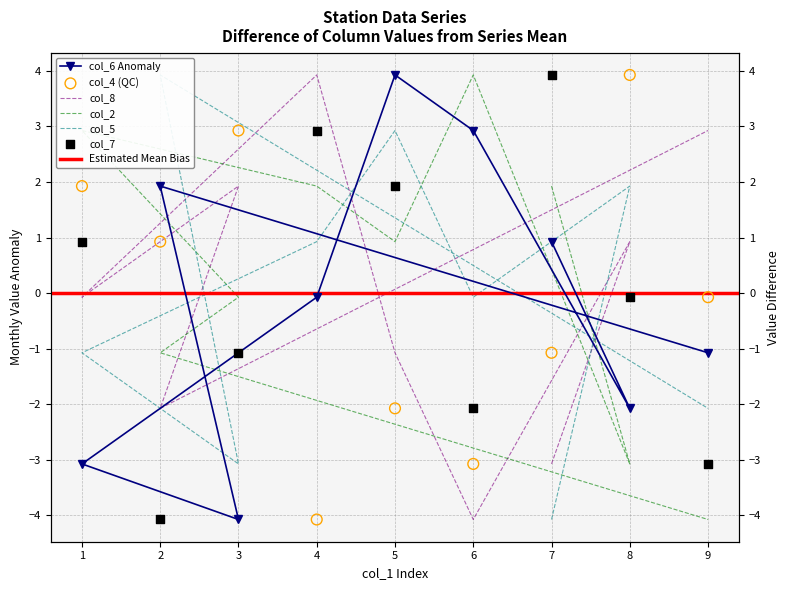

At which category is the sum across all series the highest?

5